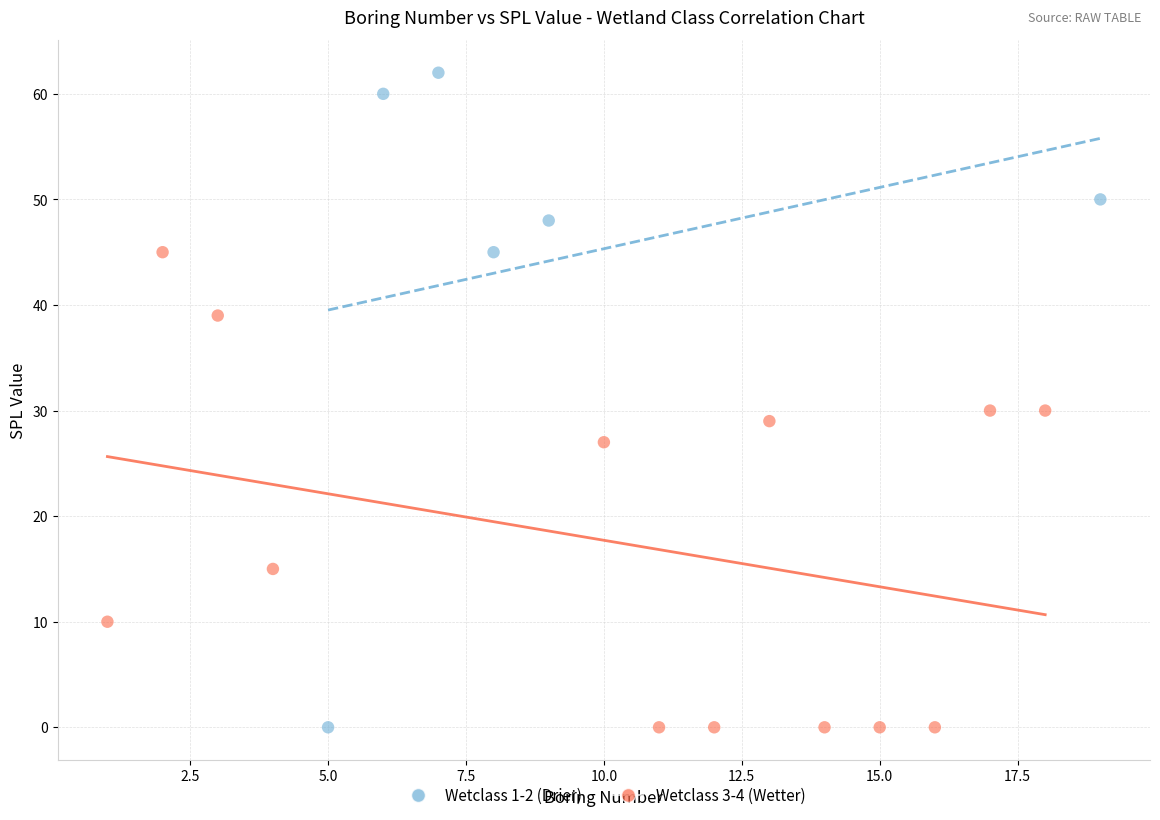

Which series has the widest spread of Y values?

Wetclass 1-2 (Drier)